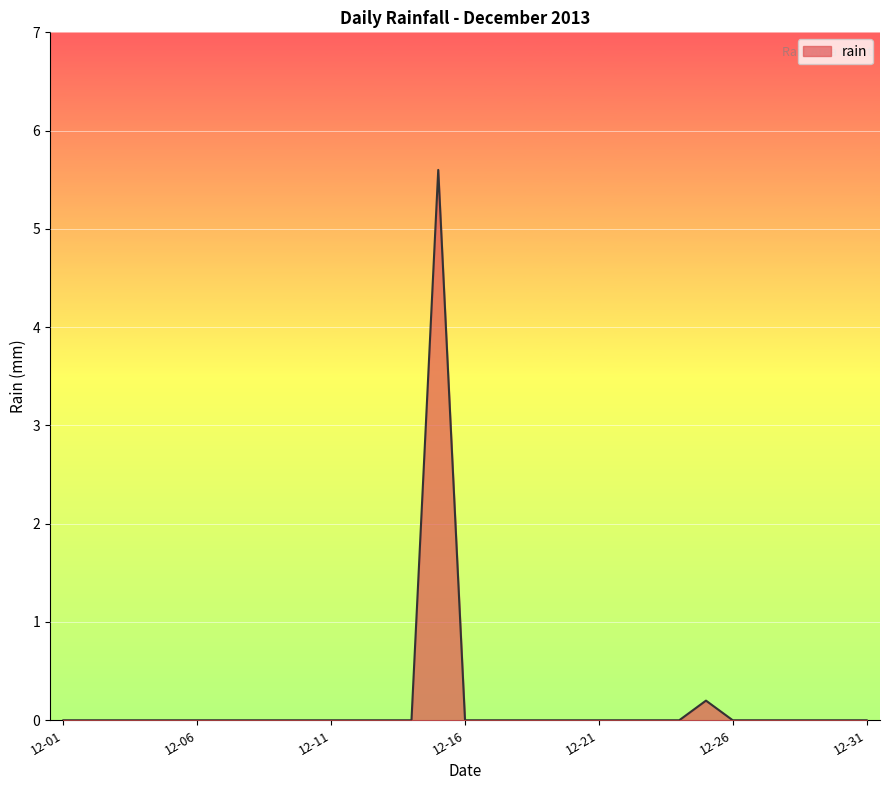

How many distinct data groups are displayed?

1